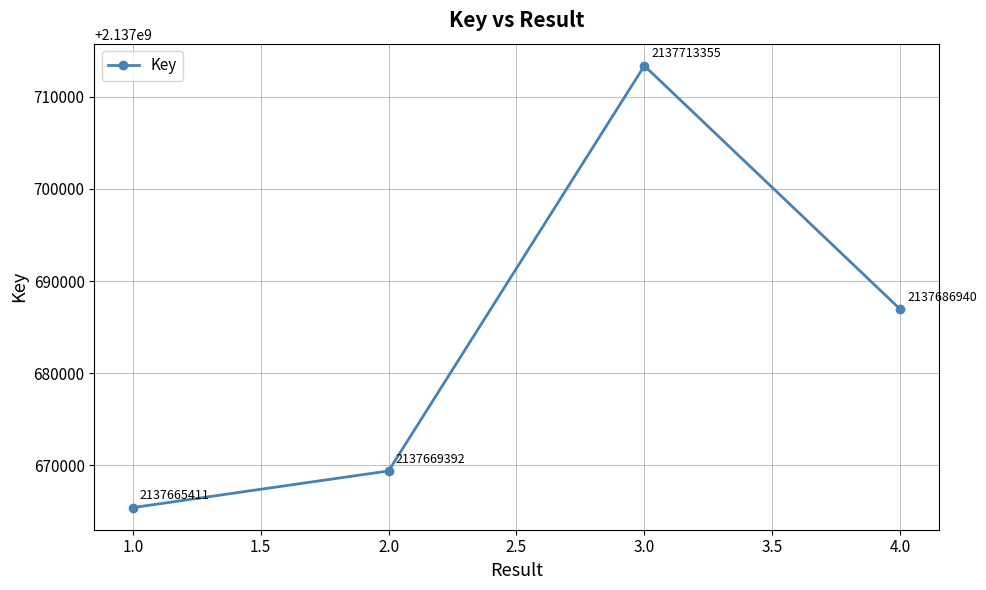

True or false: the data shows 1049990498 at 2.0.

False